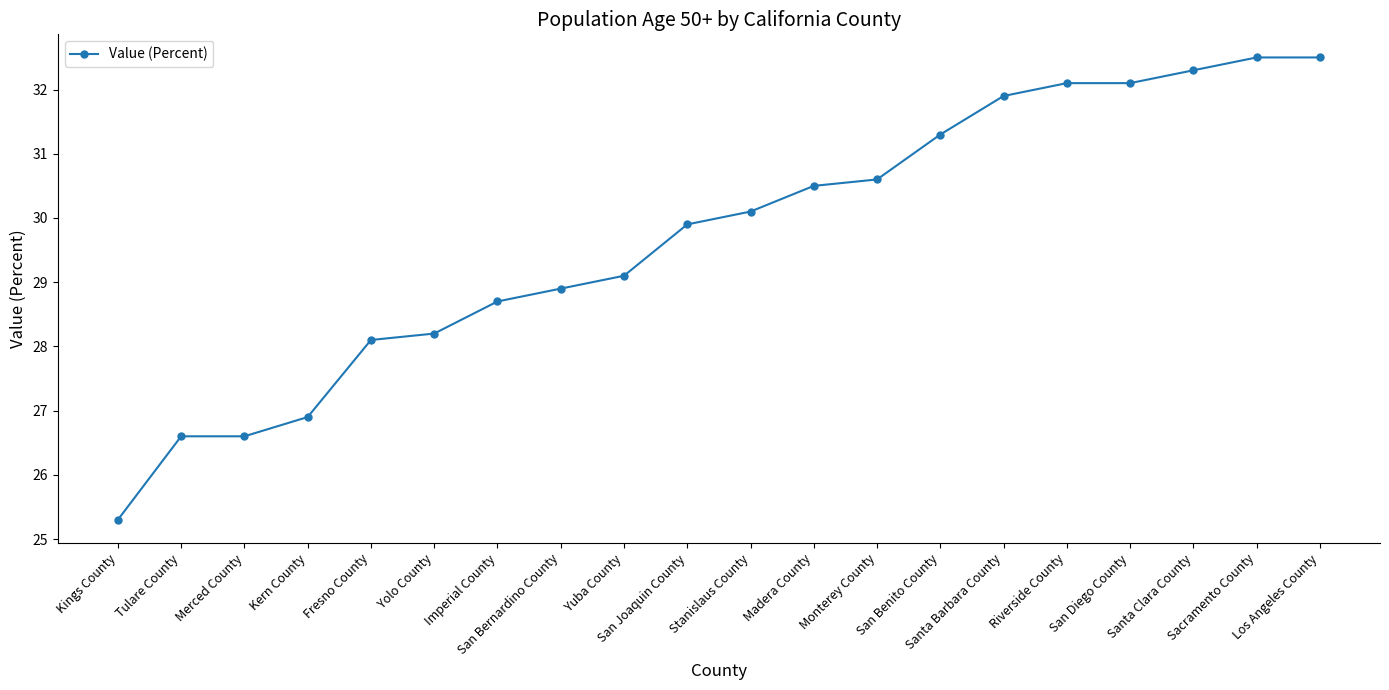

Reading left to right, extract all data points from this chart.

Kings County=25.3	Tulare County=26.6	Merced County=26.6	Kern County=26.9	Fresno County=28.1	Yolo County=28.2	Imperial County=28.7	San Bernardino County=28.9	Yuba County=29.1	San Joaquin County=29.9	Stanislaus County=30.1	Madera County=30.5	Monterey County=30.6	San Benito County=31.3	Santa Barbara County=31.9	Riverside County=32.1	San Diego County=32.1	Santa Clara County=32.3	Sacramento County=32.5	Los Angeles County=32.5